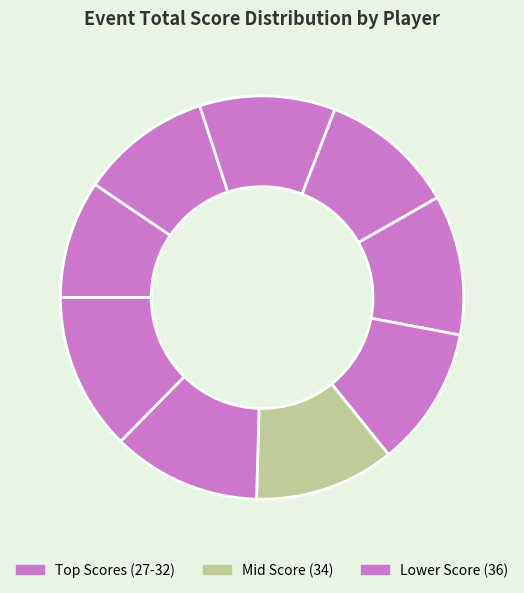

Count the number of slices in the pie.

9